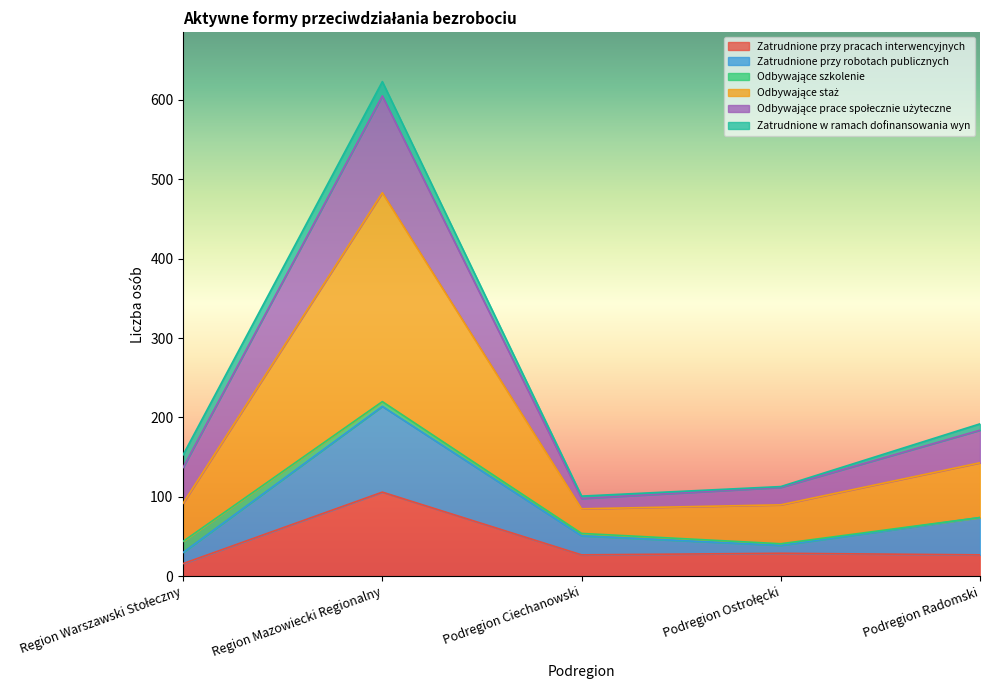

How many interior local peaks does the Odbywające prace społecznie użyteczne series have?

1